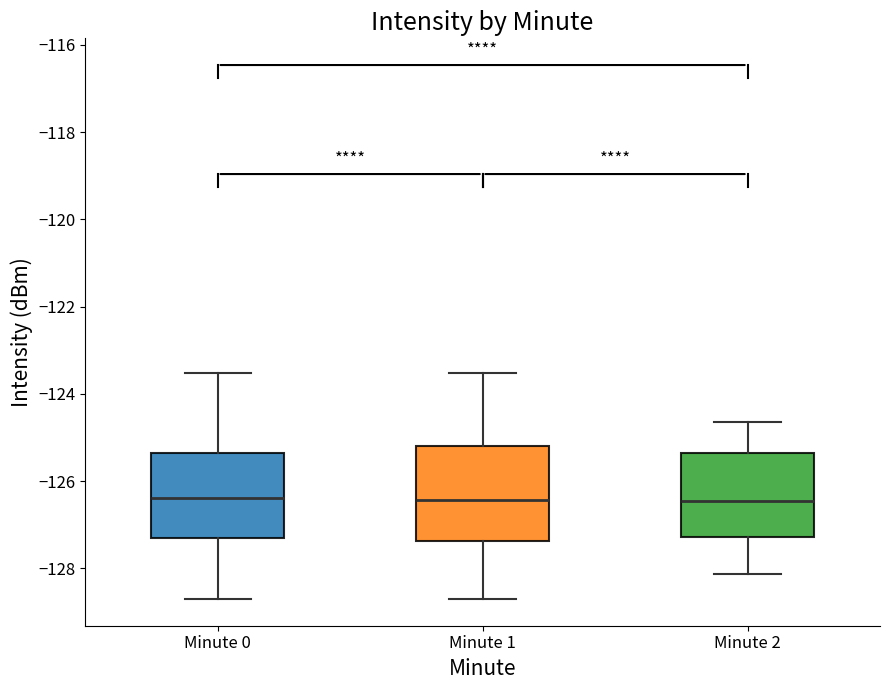

Where does the median line of the box for Minute 2 sit on the y-axis? The values are not printed on the chart, so give them approximately, as read against the axis.

-126.4